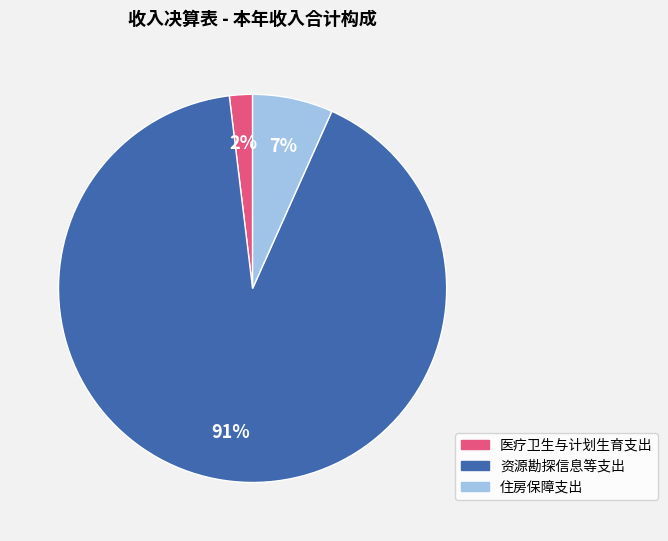

Is the sum of 住房保障支出 and 资源勘探信息等支出 greater than half?

Yes